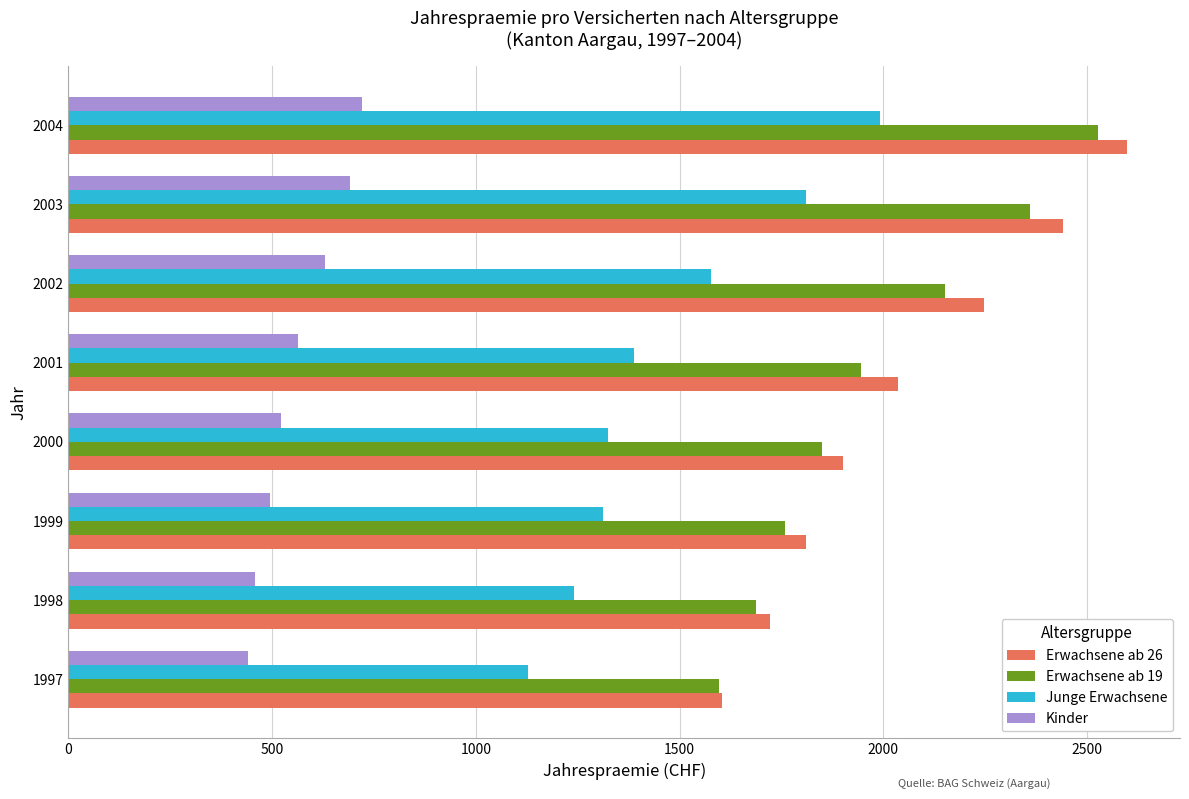

What is the difference between the maximum and minimum values in the Erwachsene ab 19 series?

929.9